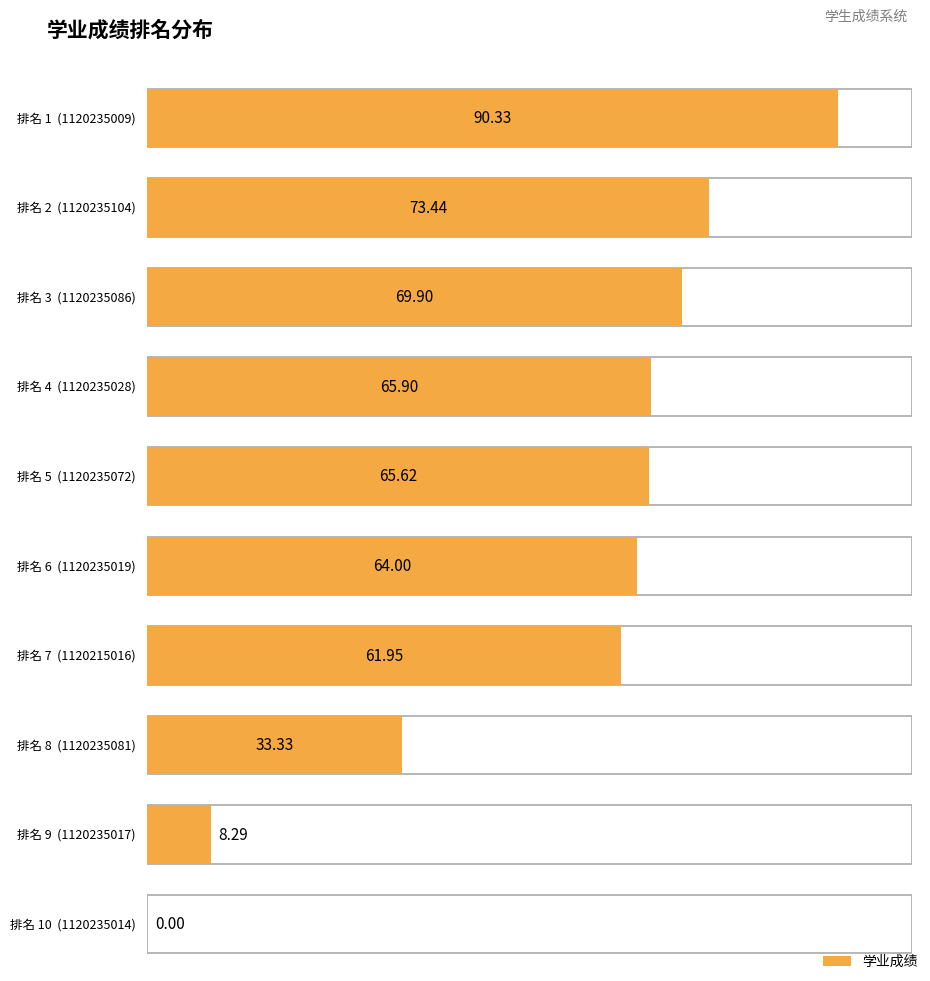

What is the change in value from 2 to 5?

-7.8